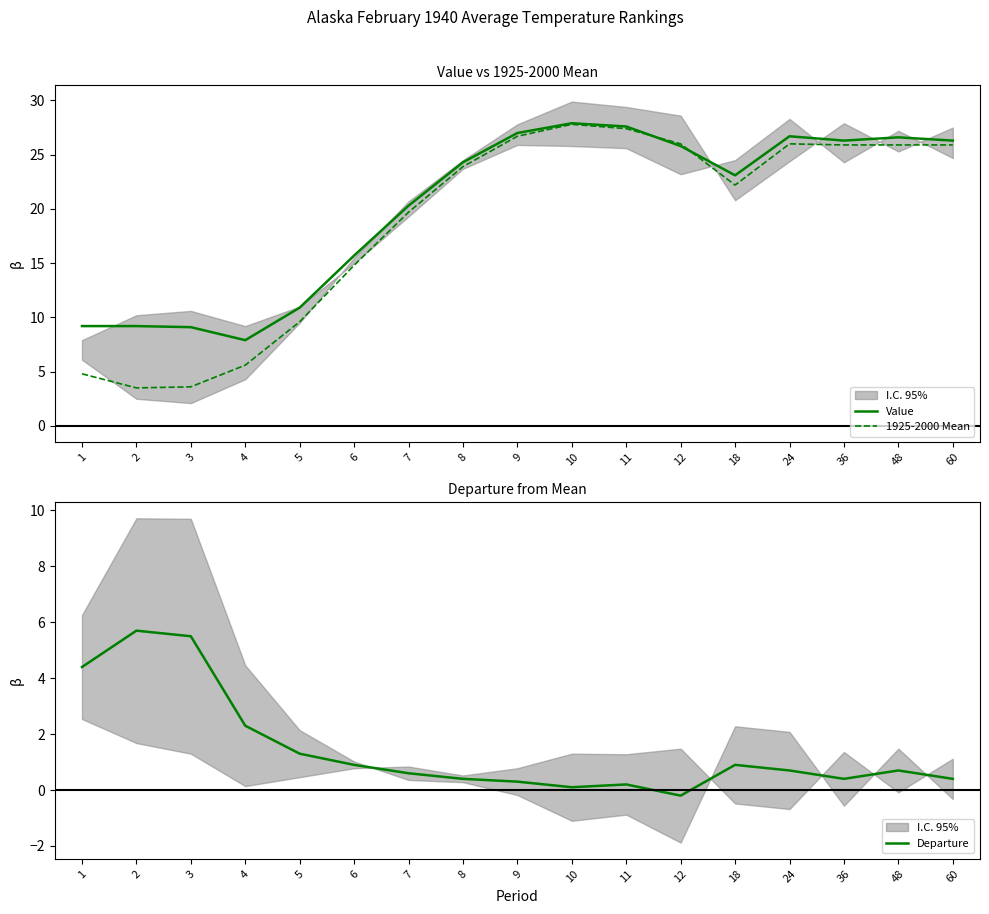

Which category has the highest value in the Value series?

10